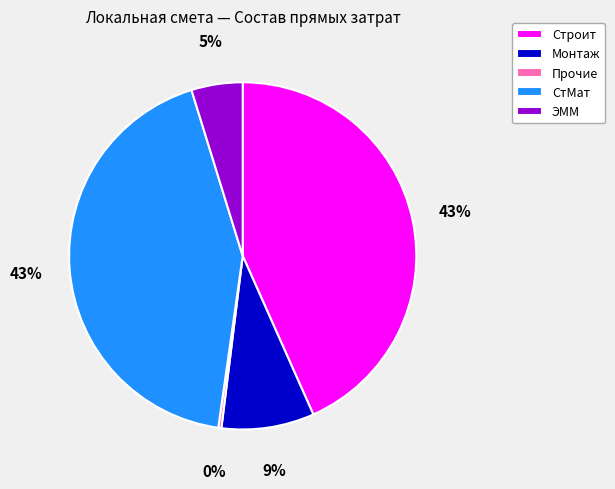

To the nearest percent, what portion does Строит represent?

43%